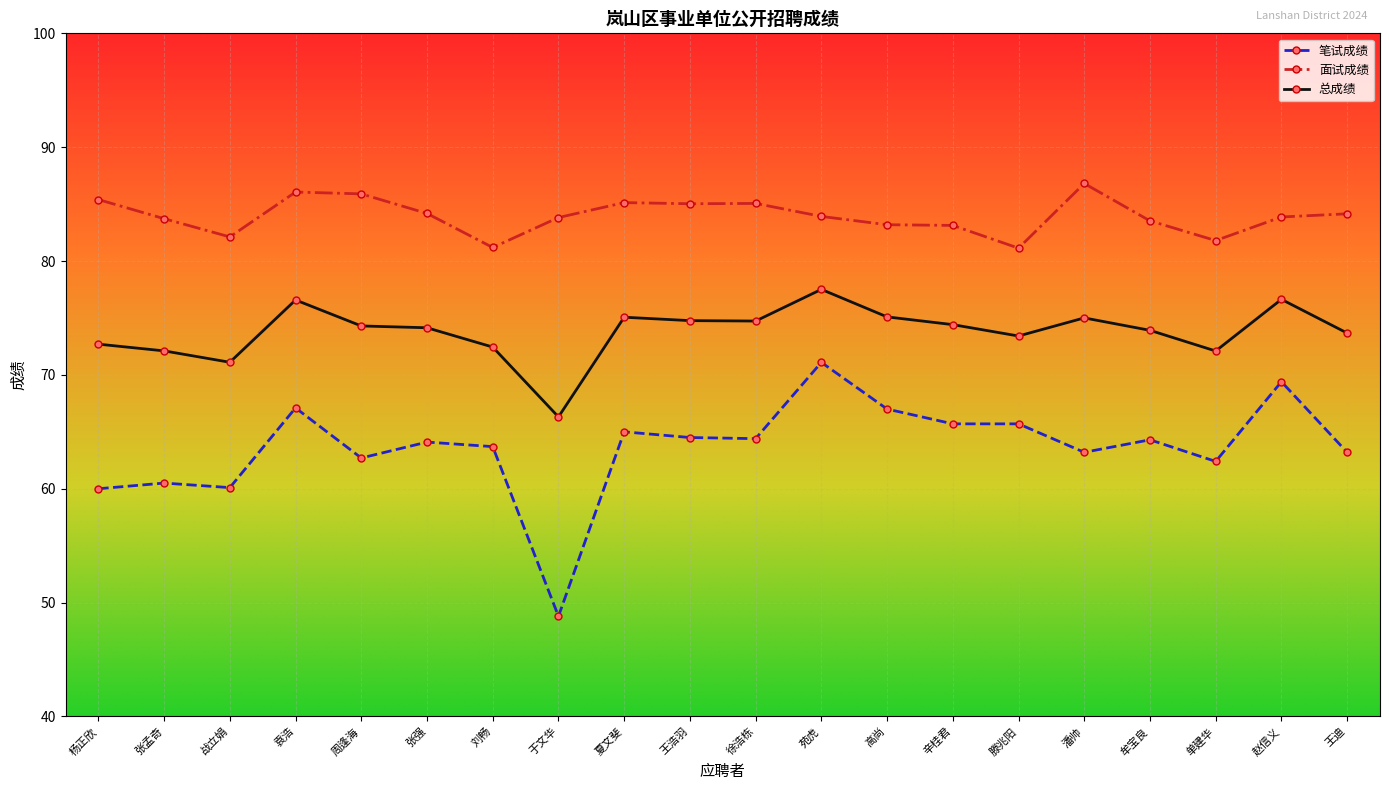

What is the value of the 笔试成绩 point at the 13th from the left?

67.0